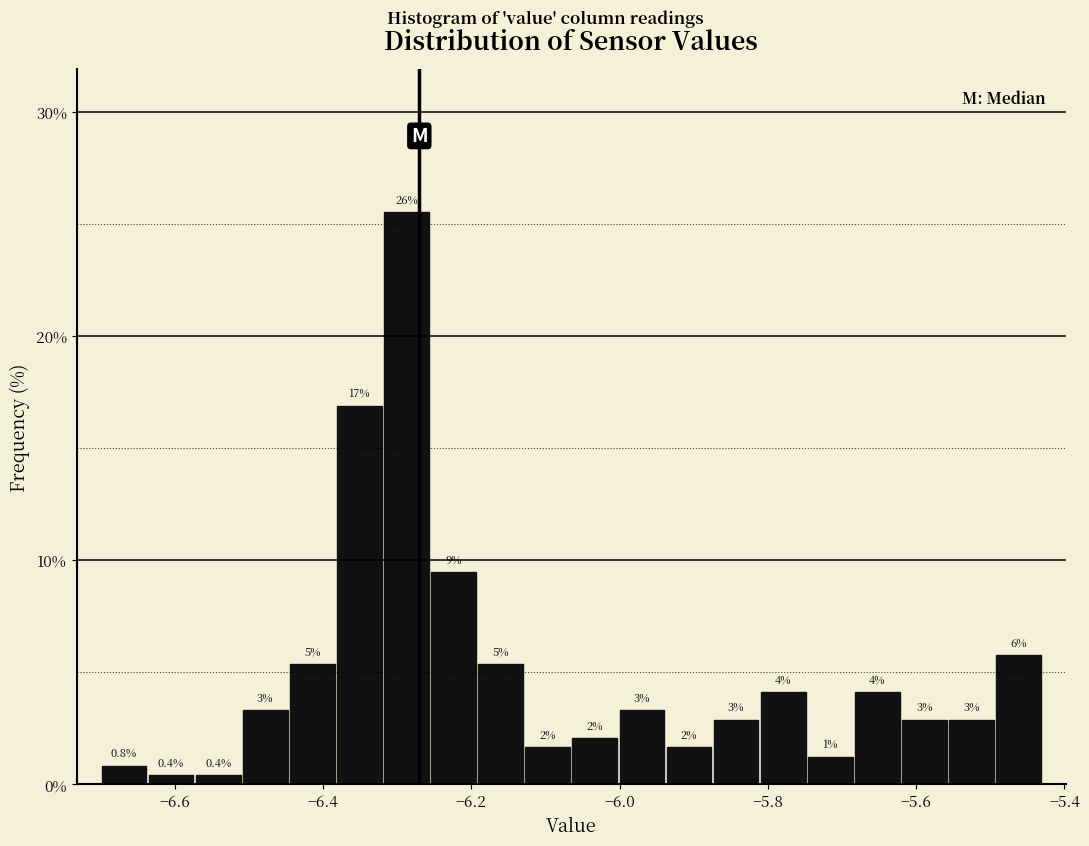

Read against the x-axis, roughly where is the centre of the tallest bar?

-6.28